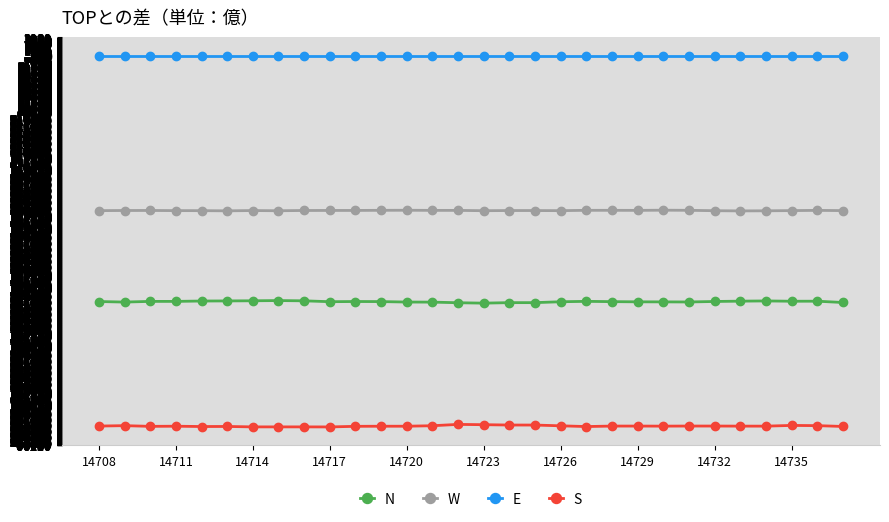

How many lines are shown in the chart?

4